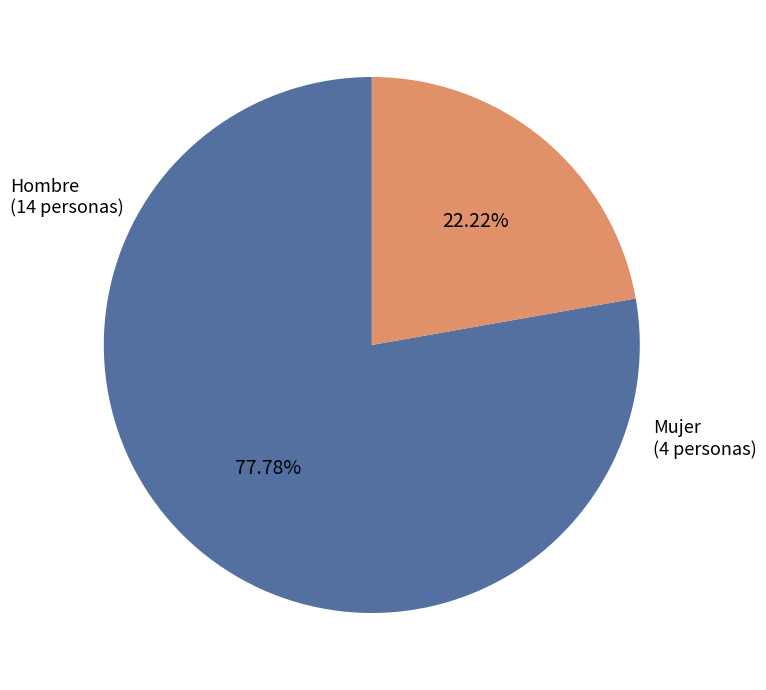

Approximately how many times larger is the value at Hombre compared to Mujer?

3.5